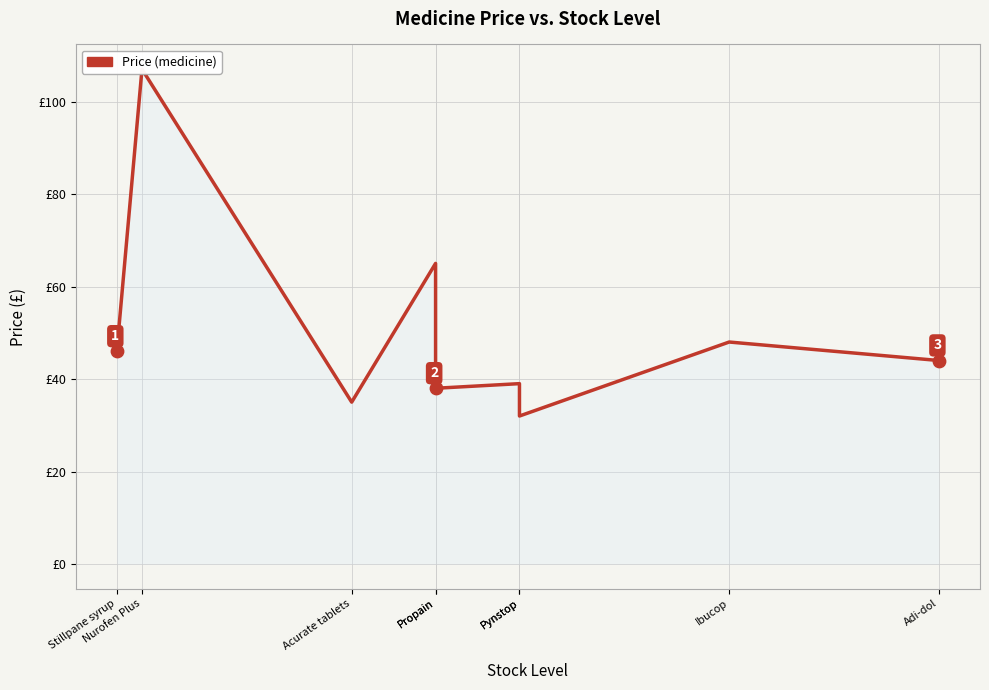

What is the change in value from Pynstop to Pynstop?

-7